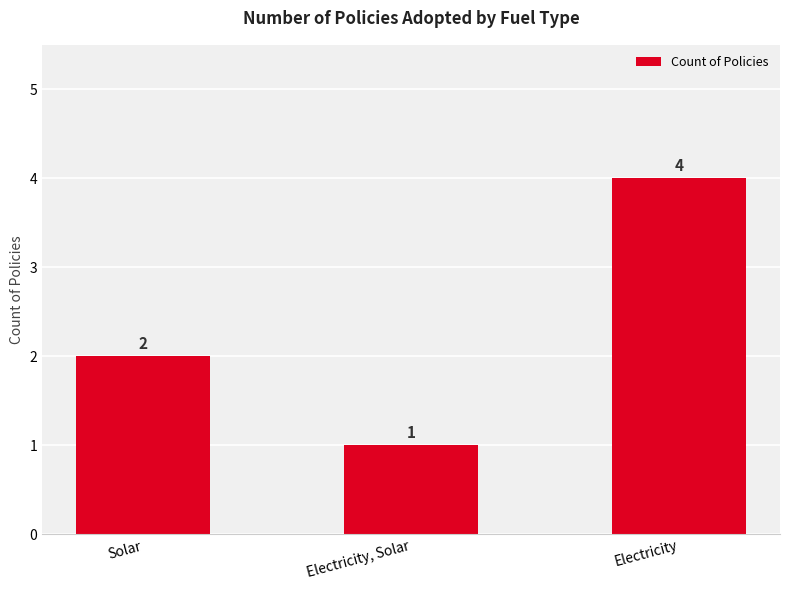

The value at Solar is 1. True or false?

False